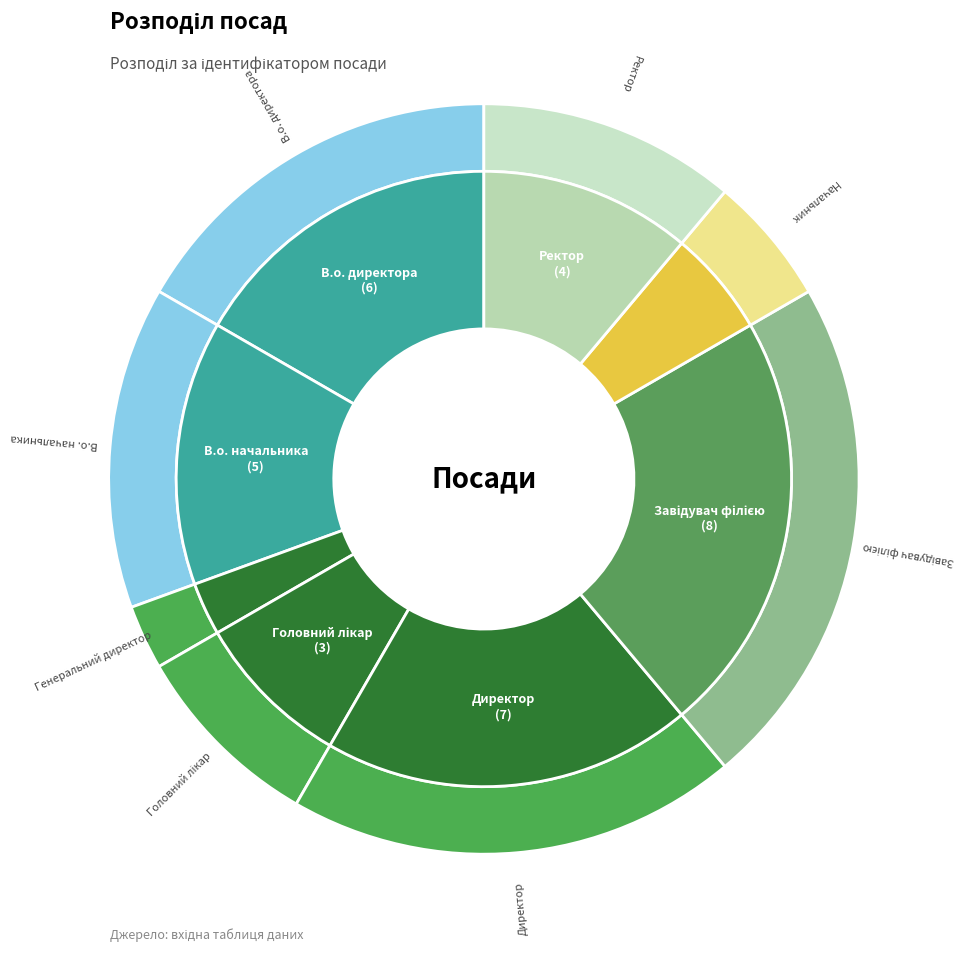

Which has a higher value, Начальник or В.о. начальника?

В.о. начальника